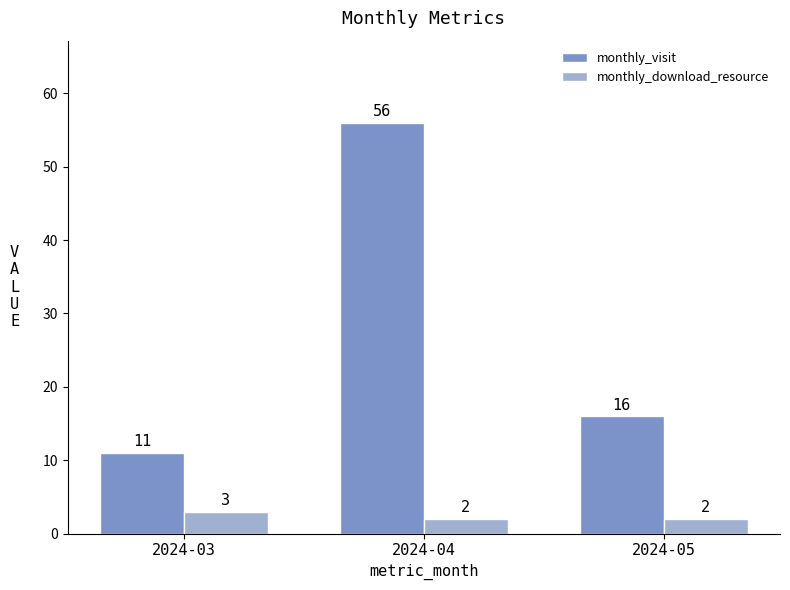

Read the monthly_download_resource value at 2024-03.

3